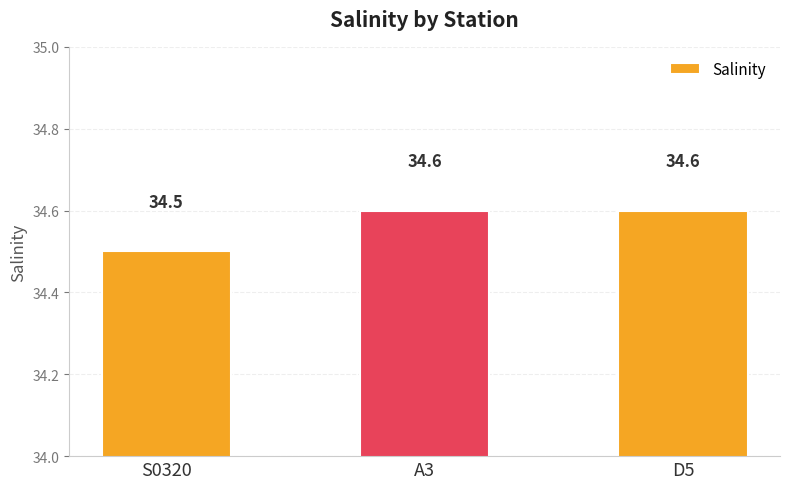

How many bars are there in total?

3